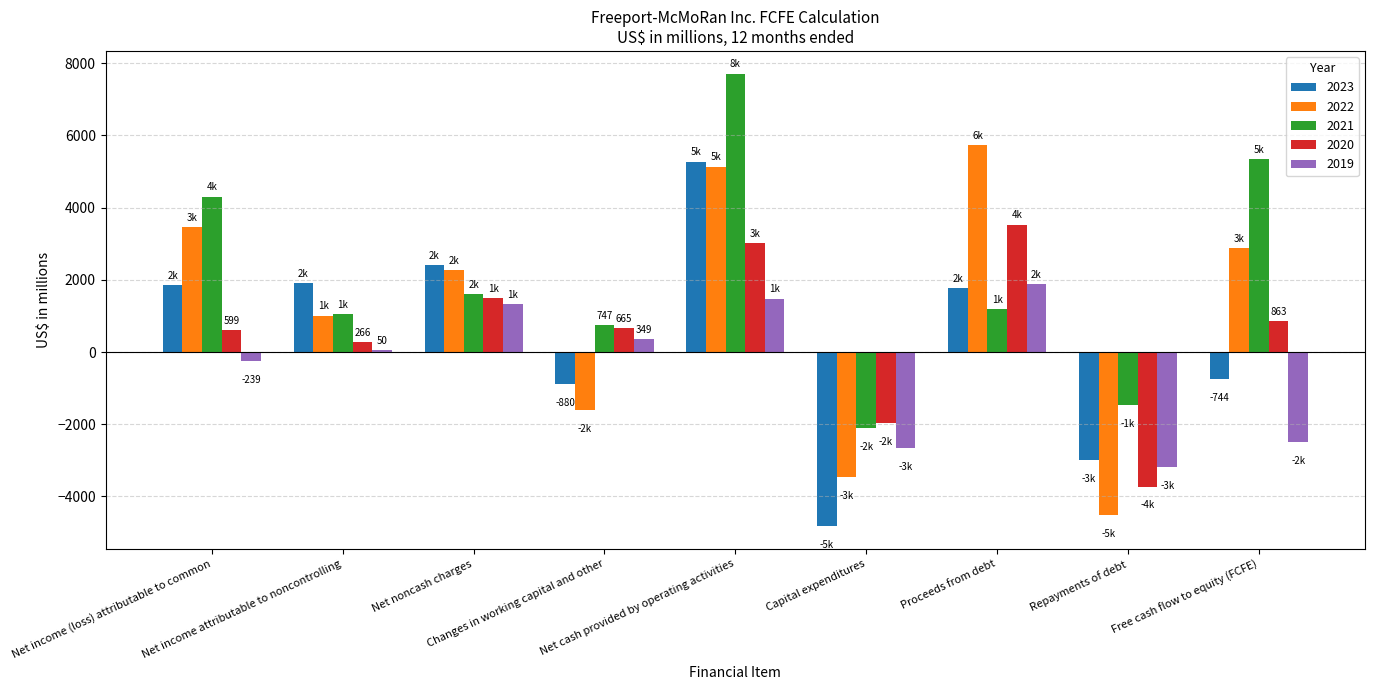

What is the label of the 1st bar from the right?

Free cash flow to equity (FCFE)